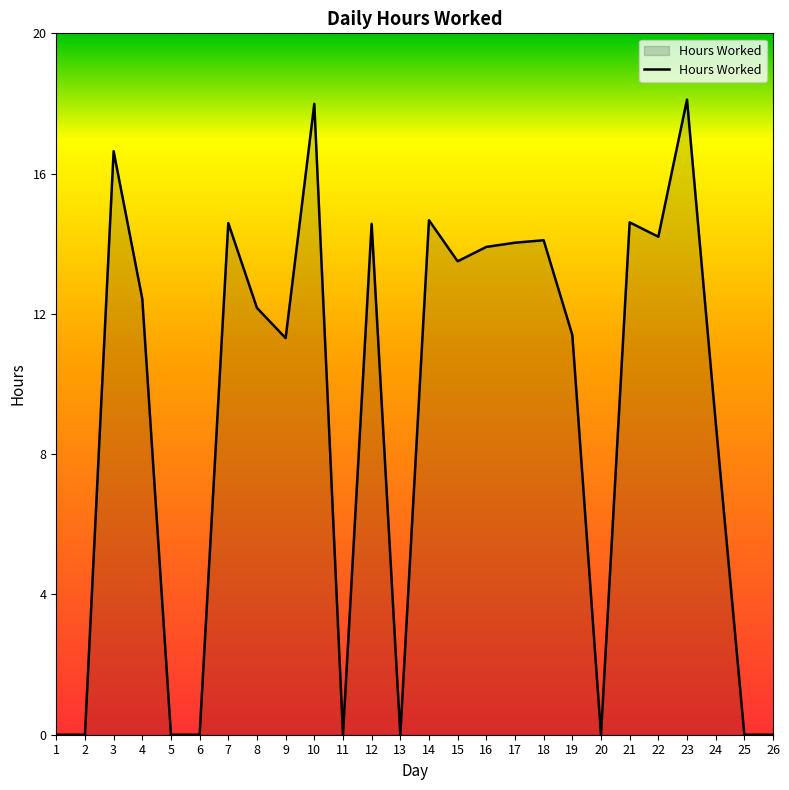

What is the change in value from 3 to 5?

-16.6